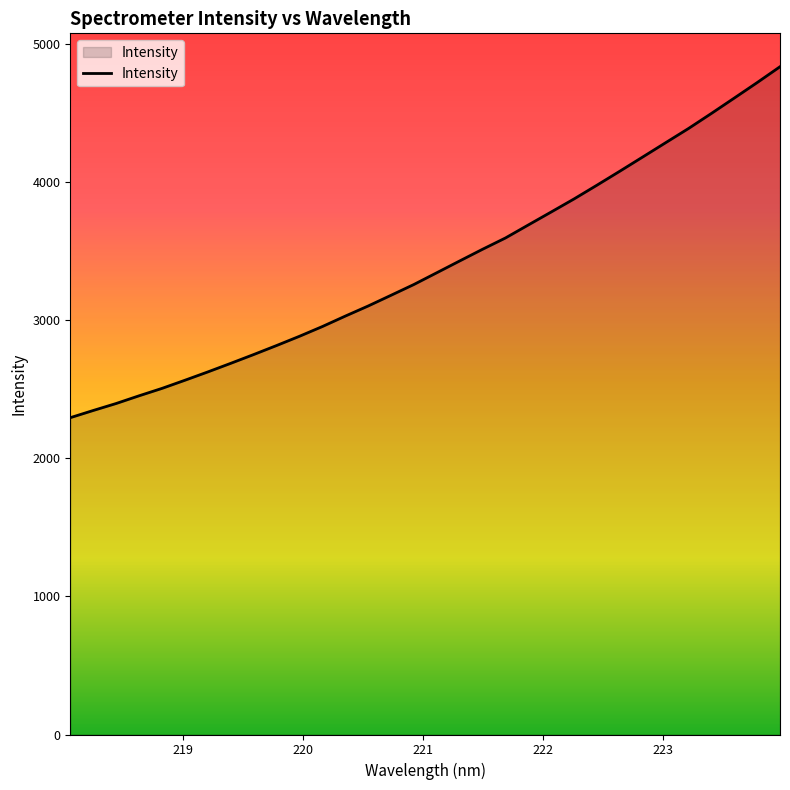

What is the difference between the maximum and minimum values?

2539.6